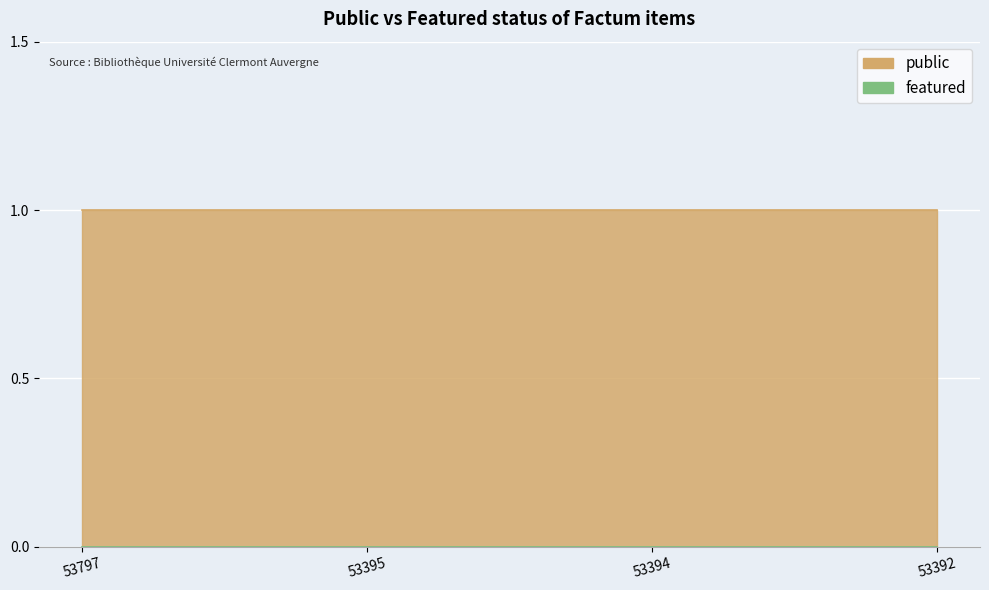

Reading left to right, list all the values displayed in this chart.

public: 1	1	1	1
featured: 0	0	0	0